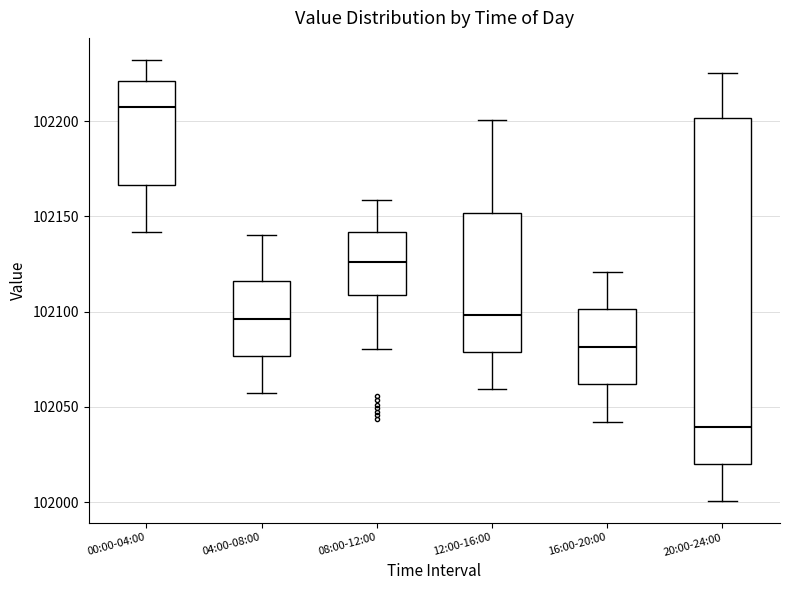

Which box is the tallest, from its lower edge to its upper edge?

20:00-24:00